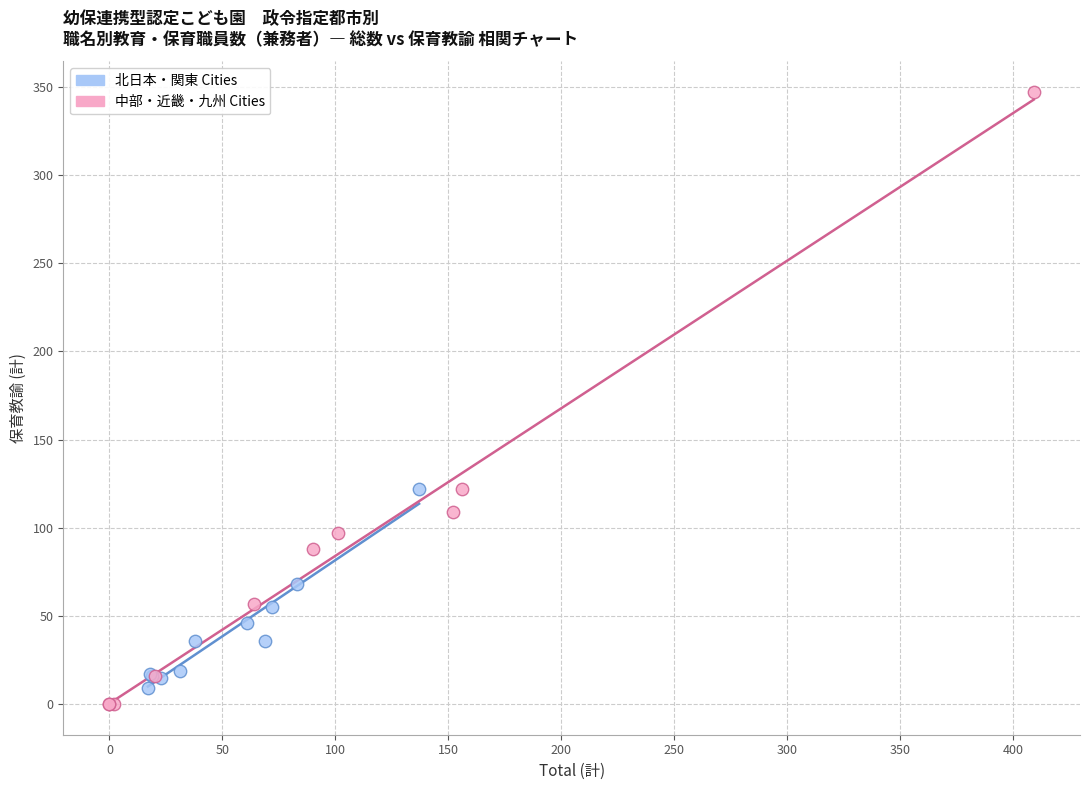

Which series contains the highest Y value?

中部・近畿・九州 Cities